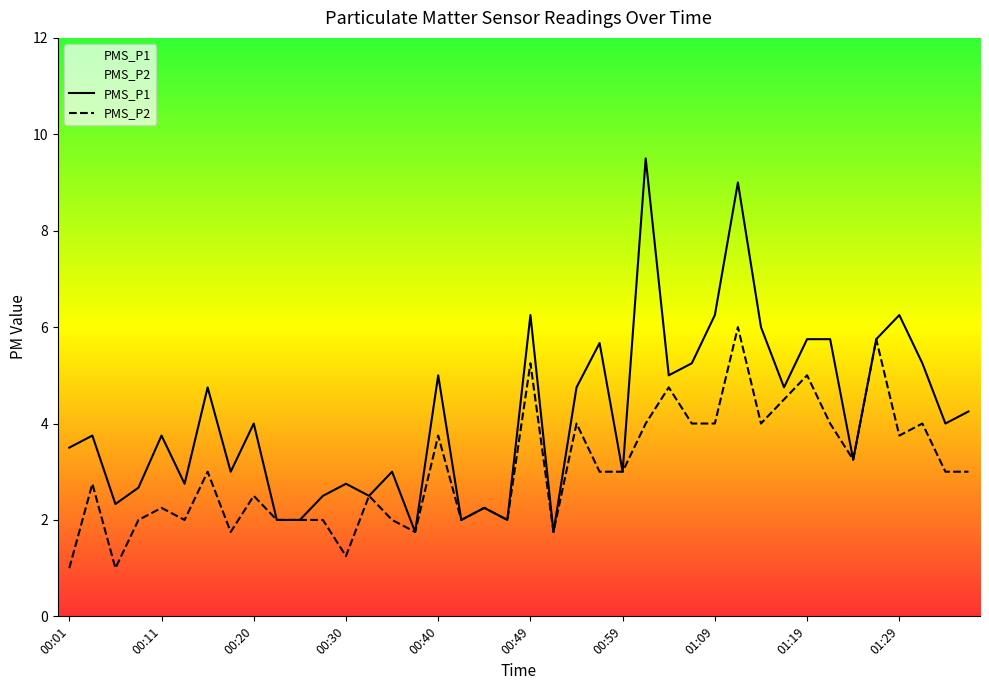

Read the PMS_P1 value at 01:19.

5.8